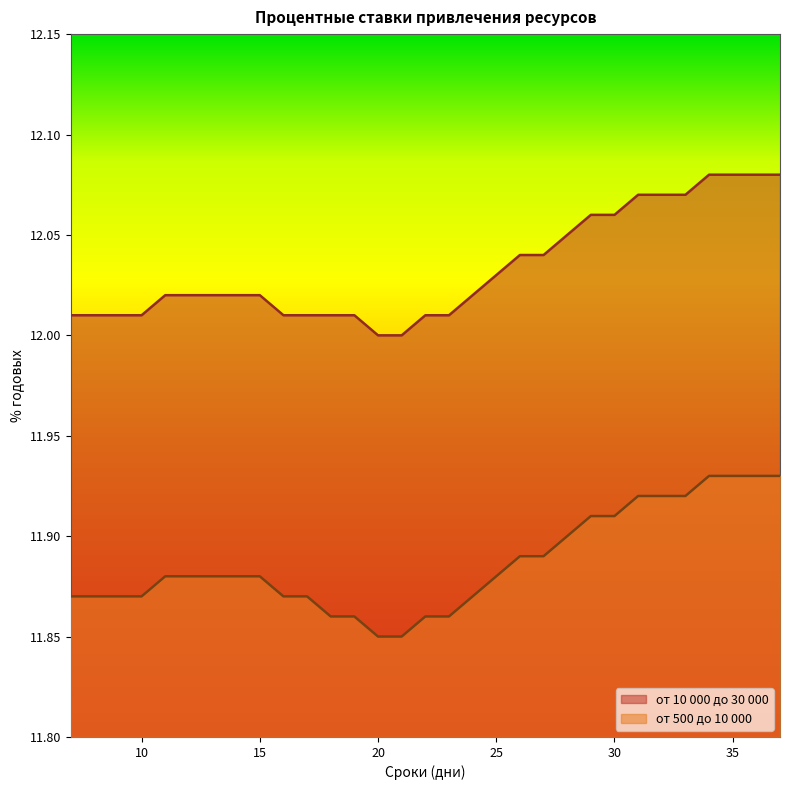

Rank the series at 30 from lowest to highest value.

от 500 до 10 000, от 10 000 до 30 000